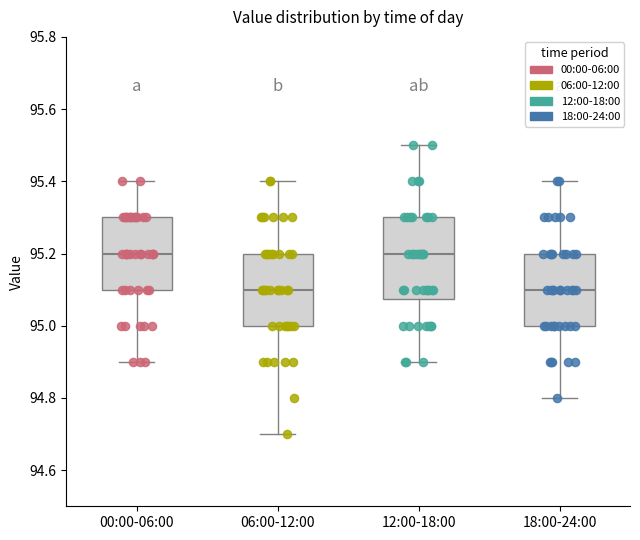

Reading left to right, transcribe this box plot: for each box, give where its median line is, the range the box spans, and where its two whiskers end, as read against the y-axis. The values are not printed on the chart, so give them approximately, as read against the axis.

00:00-06:00: median 95.20, box 95.10 to 95.30, whiskers 94.90 to 95.40
06:00-12:00: median 95.10, box 95.00 to 95.20, whiskers 94.70 to 95.40
12:00-18:00: median 95.20, box 95.08 to 95.30, whiskers 94.90 to 95.50
18:00-24:00: median 95.10, box 95.00 to 95.20, whiskers 94.80 to 95.40